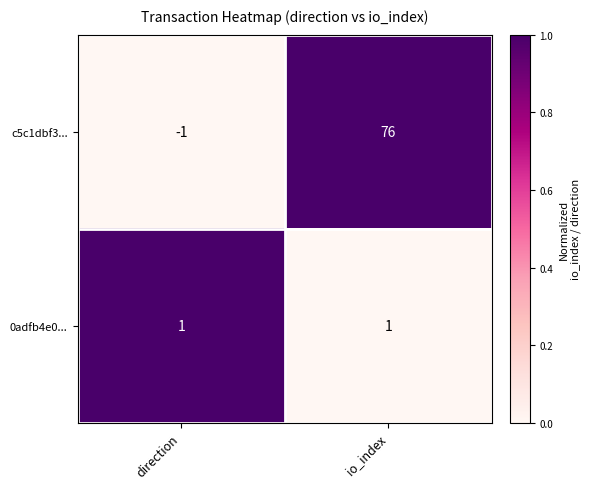

What is the sum of the c5c1dbf3... values at io_index and direction?

75